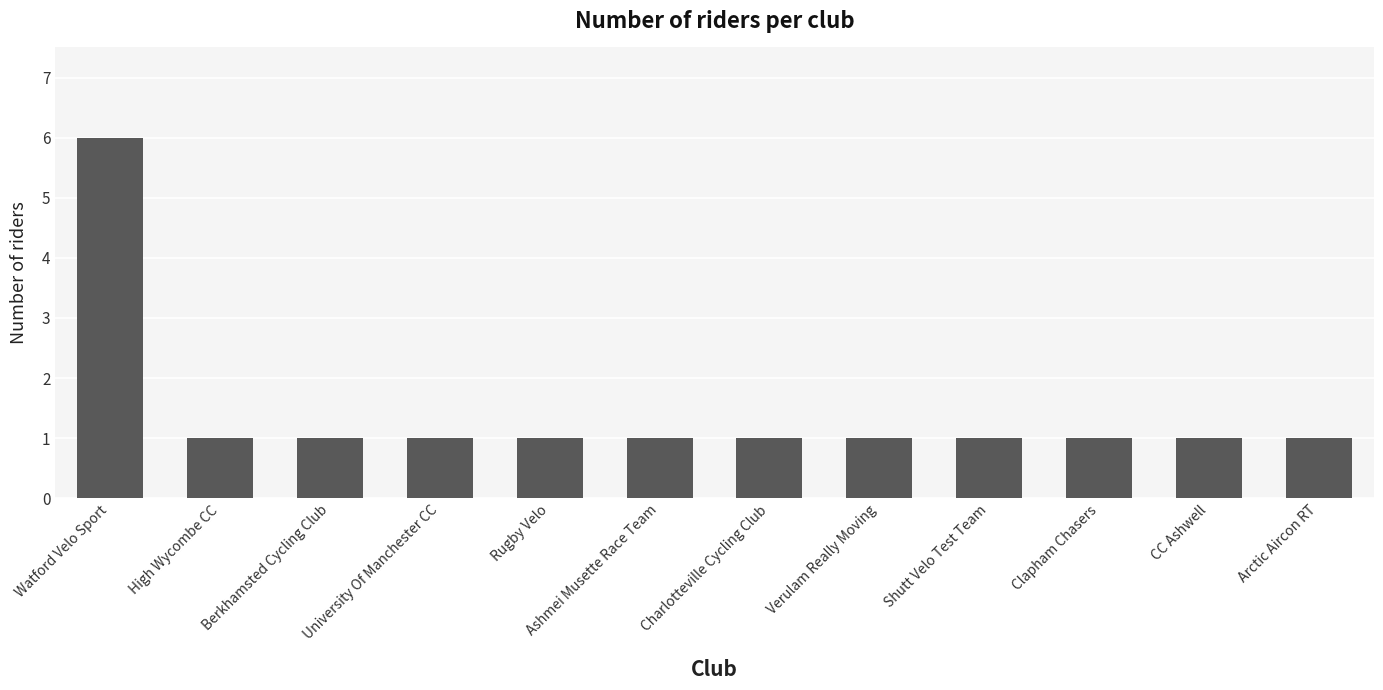

How many values are between 1 and 2?

11